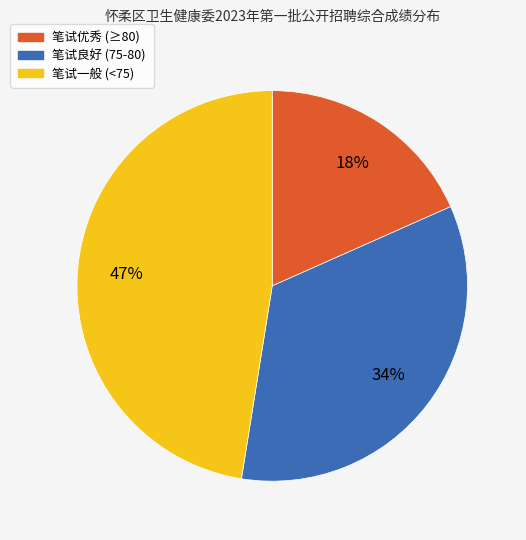

What is the ratio of the value at 笔试优秀 (≥80) to the value at 笔试一般 (<75)?

0.4